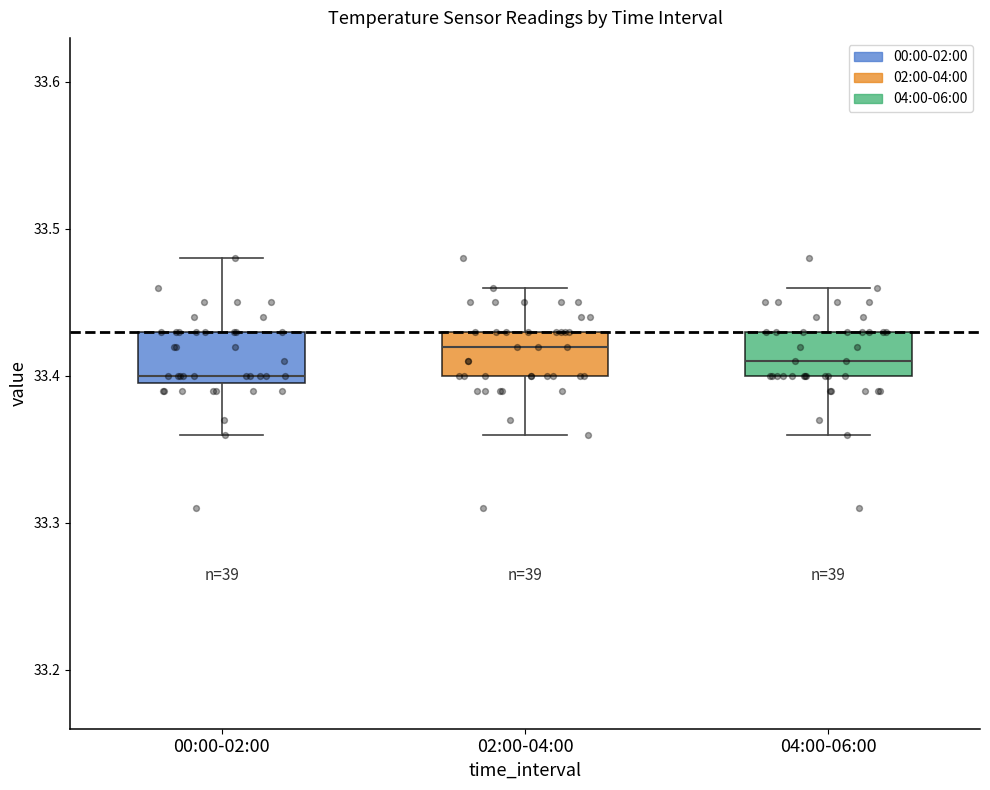

Reading left to right, transcribe this box plot: for each box, give where its median line is, the range the box spans, and where its two whiskers end, as read against the y-axis. The values are not printed on the chart, so give them approximately, as read against the axis.

00:00-02:00: median 33.40 (just above the box's lower edge), box 33.40 to 33.43, whiskers 33.36 to 33.48
02:00-04:00: median 33.42, box 33.40 to 33.43, whiskers 33.36 to 33.46
04:00-06:00: median 33.41, box 33.40 to 33.43, whiskers 33.36 to 33.46